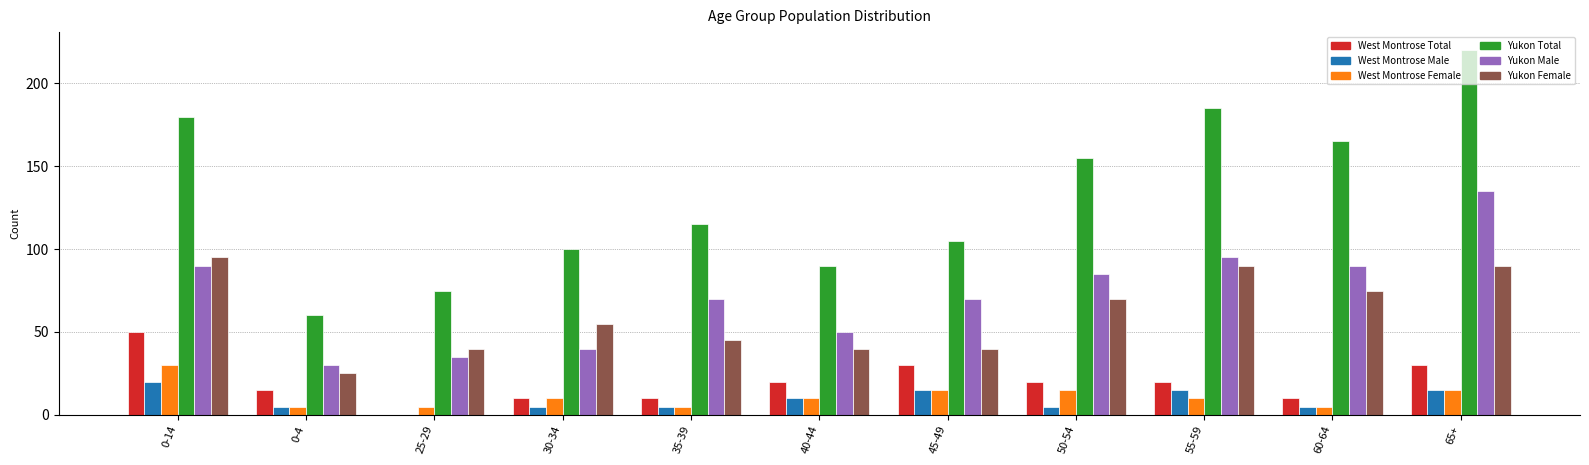

Does the chart contain stacked bars?

No